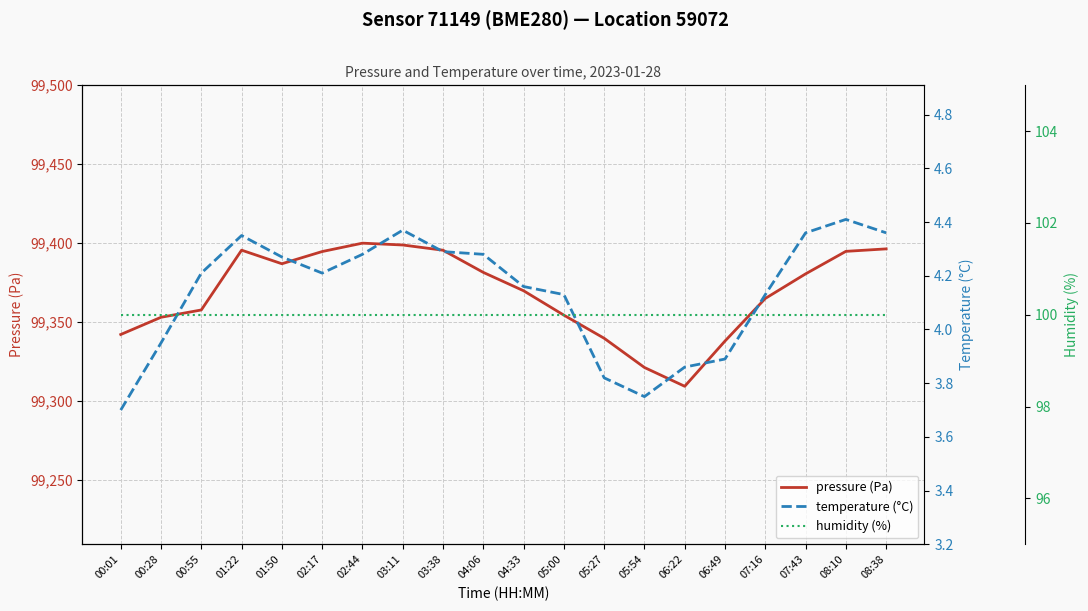

The value of humidity (%) at 07:16 is 100.0. True or false?

True